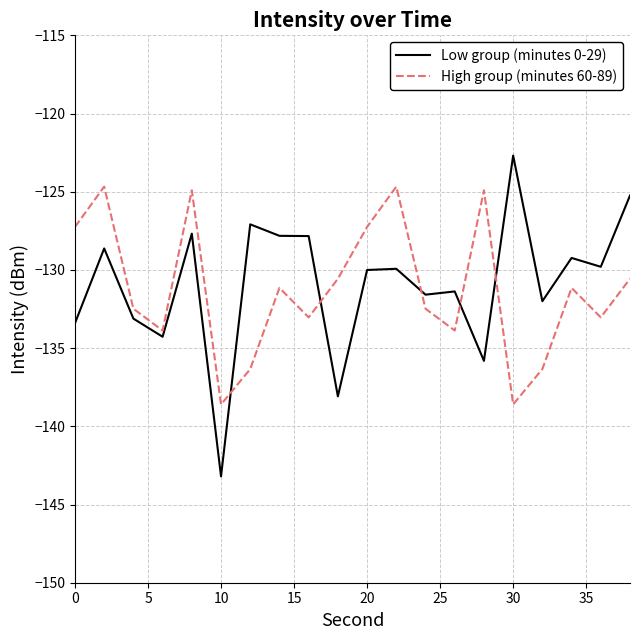

Rank the series by their maximum value, from lowest to highest.

High group (minutes 60-89), Low group (minutes 0-29)